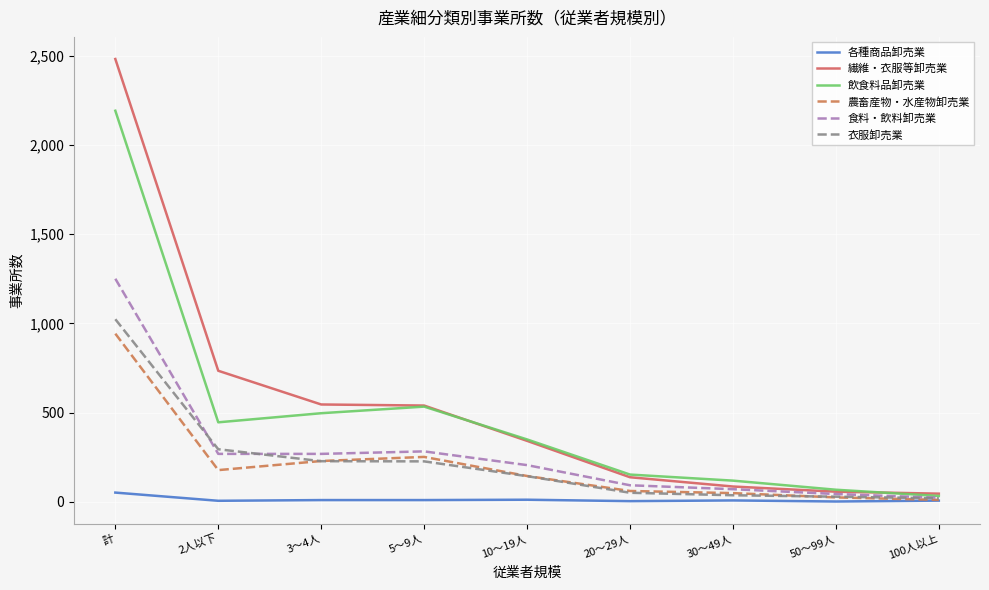

True or false: 飲食料品卸売業 has more than 1 points higher than both neighbors.

False